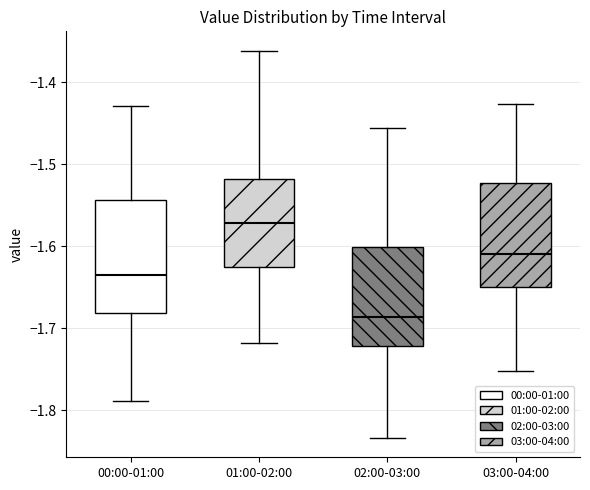

Where does the upper whisker of the box for 00:00-01:00 end on the y-axis? The values are not printed on the chart, so give them approximately, as read against the axis.

-1.43